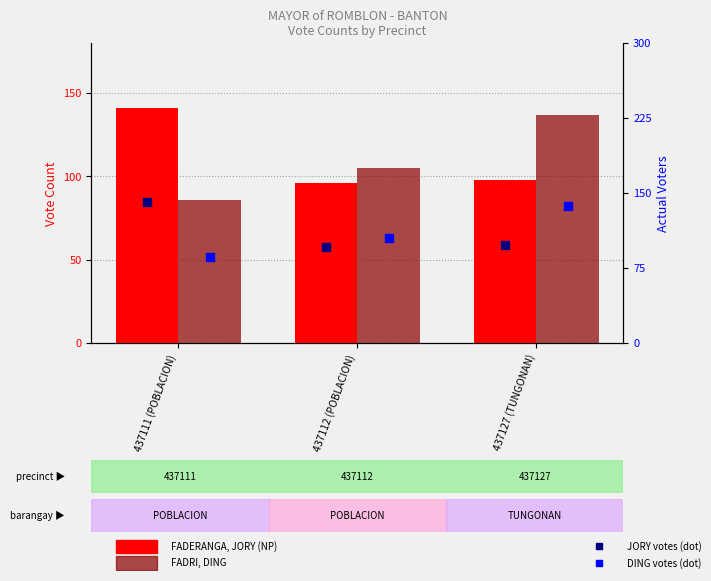

Which series reaches the minimum Y coordinate?

FADRI, DING